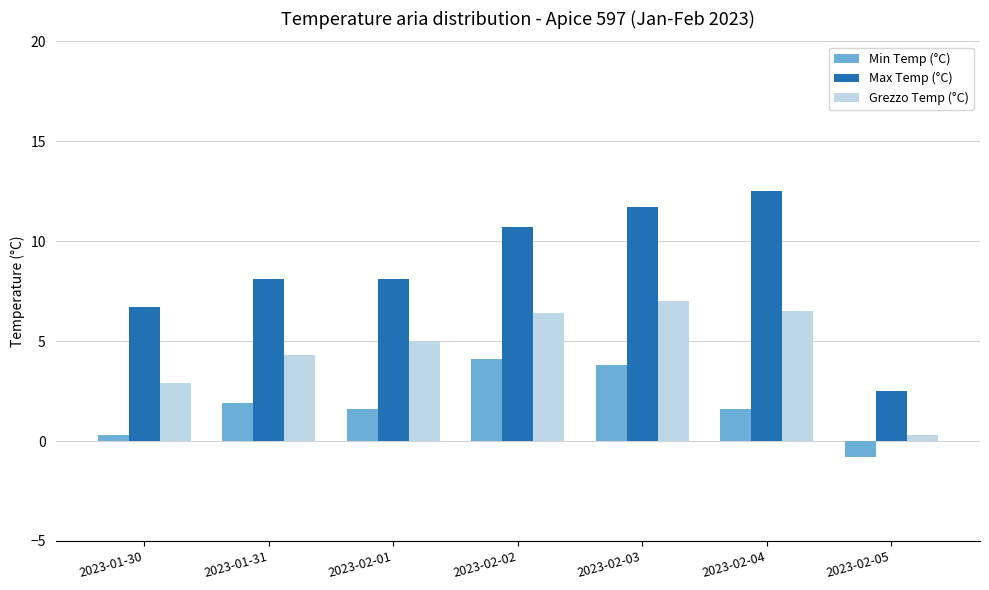

What is the difference between the Max Temp (°C) values at 2023-02-05 and 2023-02-02?

8.2